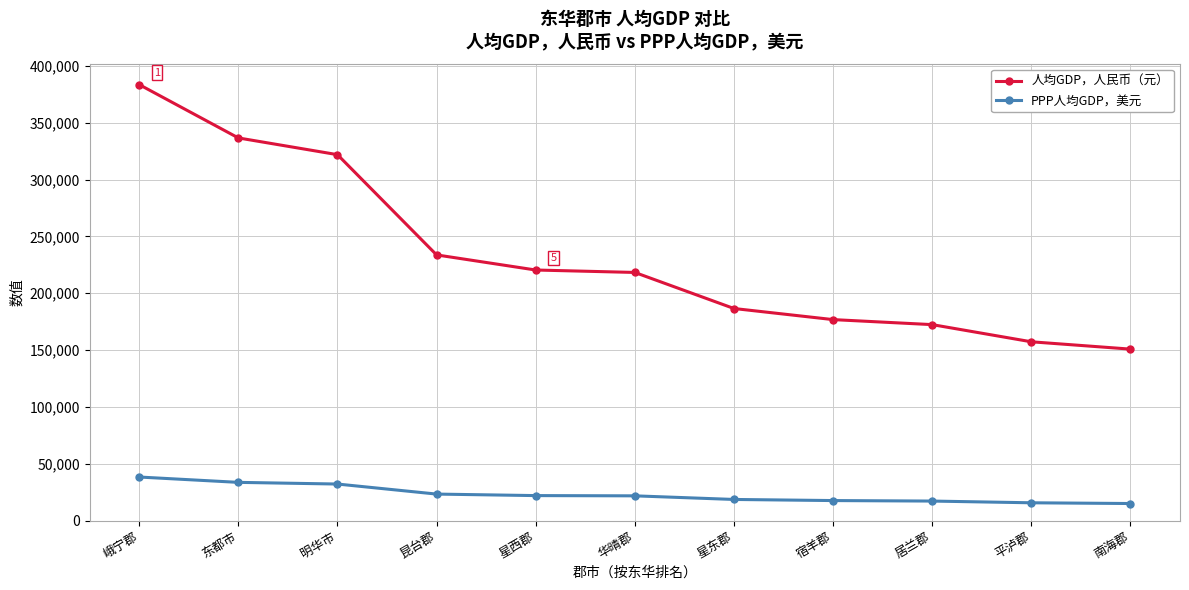

What is the value of the 人均GDP，人民币（元） point at the 7th from the left?

186594